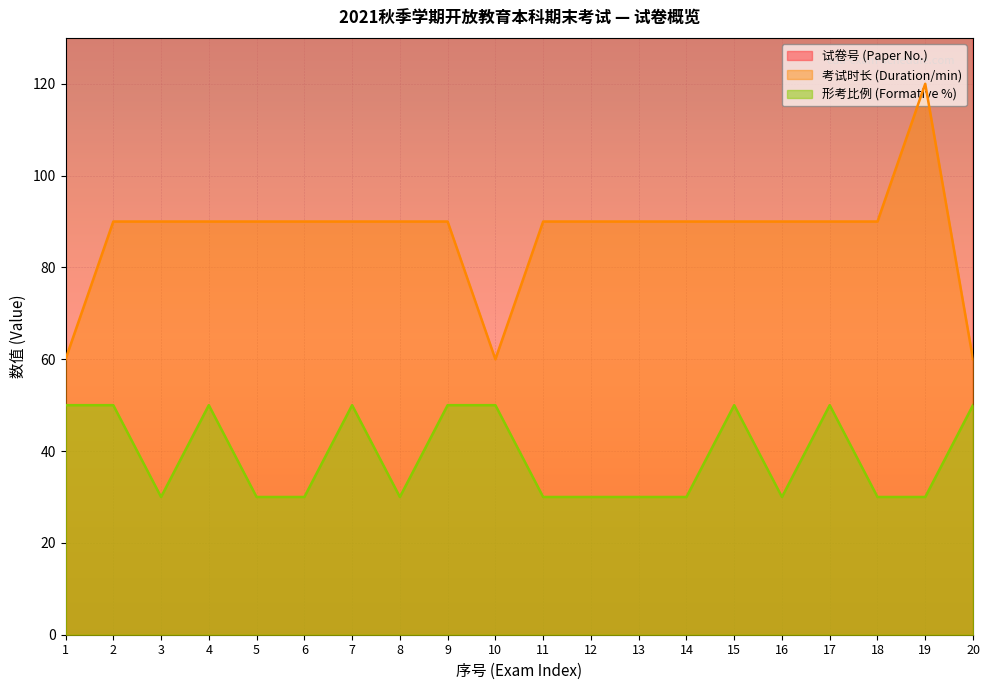

At how many categories does at least one series exceed 394?

20